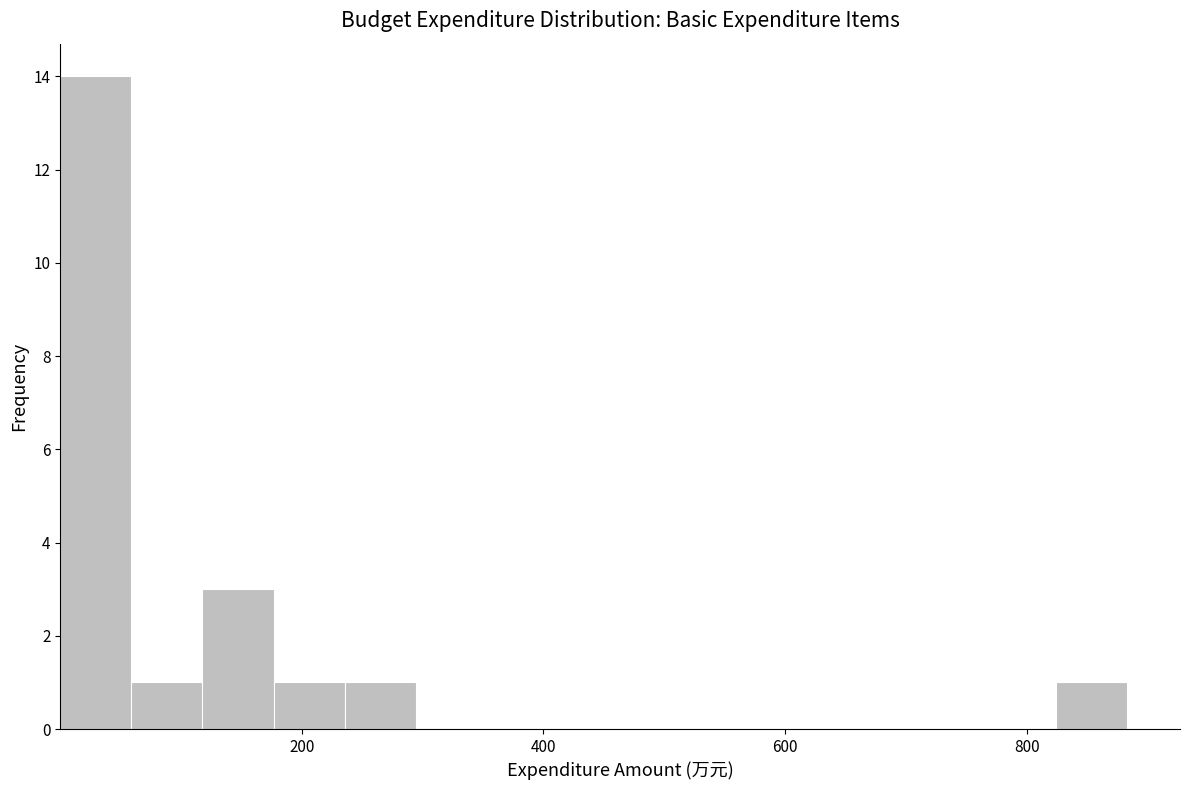

Read against the x-axis, roughly where is the centre of the tallest bar?

20